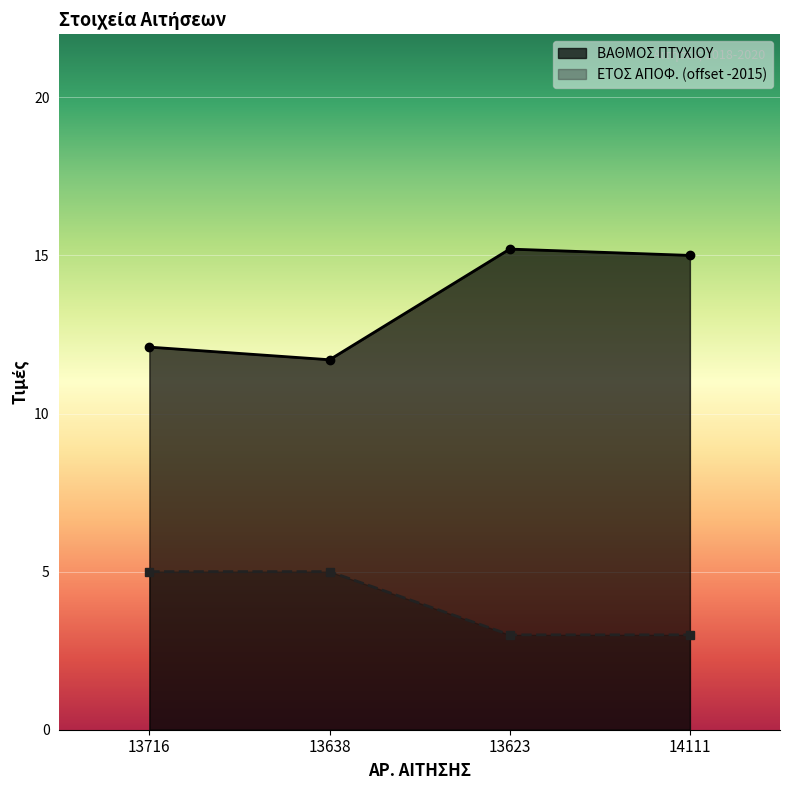

At which category does ΒΑΘΜΟΣ ΠΤΥΧΙΟΥ reach its first local valley?

13638